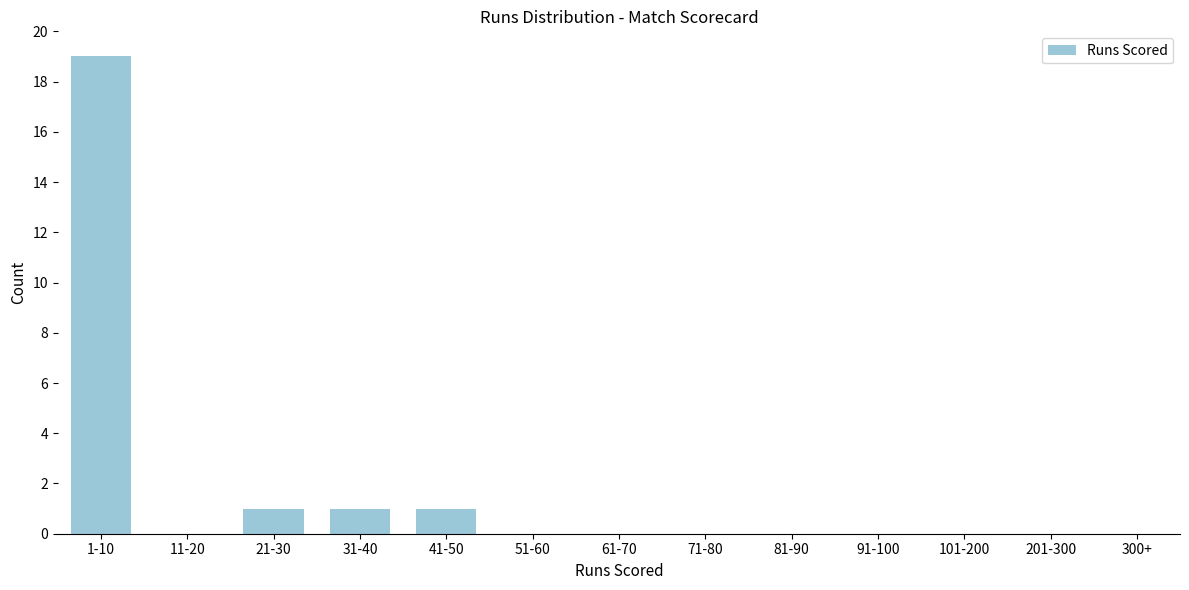

Reading left to right, what are all the values shown in this chart?

1-10=19	11-20=0	21-30=1	31-40=1	41-50=1	51-60=0	61-70=0	71-80=0	81-90=0	91-100=0	101-200=0	201-300=0	300+=0